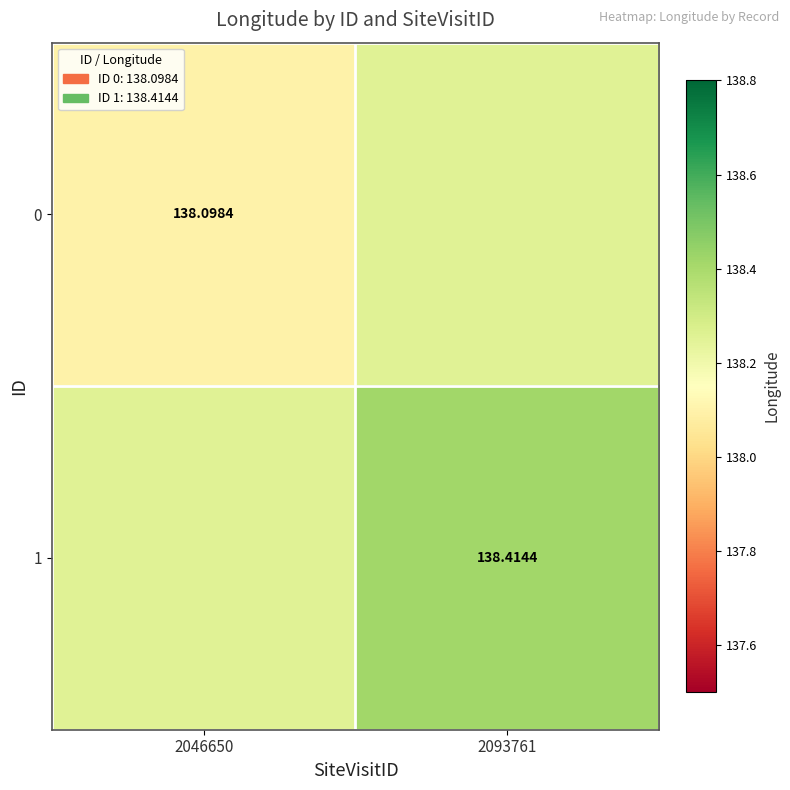

List the series in order of their overall mean, highest first.

1, 0